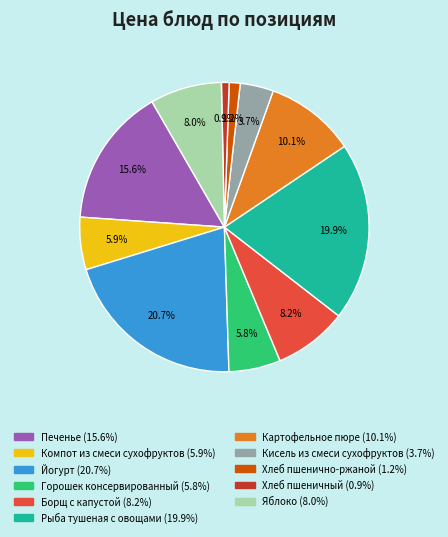

To the nearest percent, what is the average slice percentage?

9%